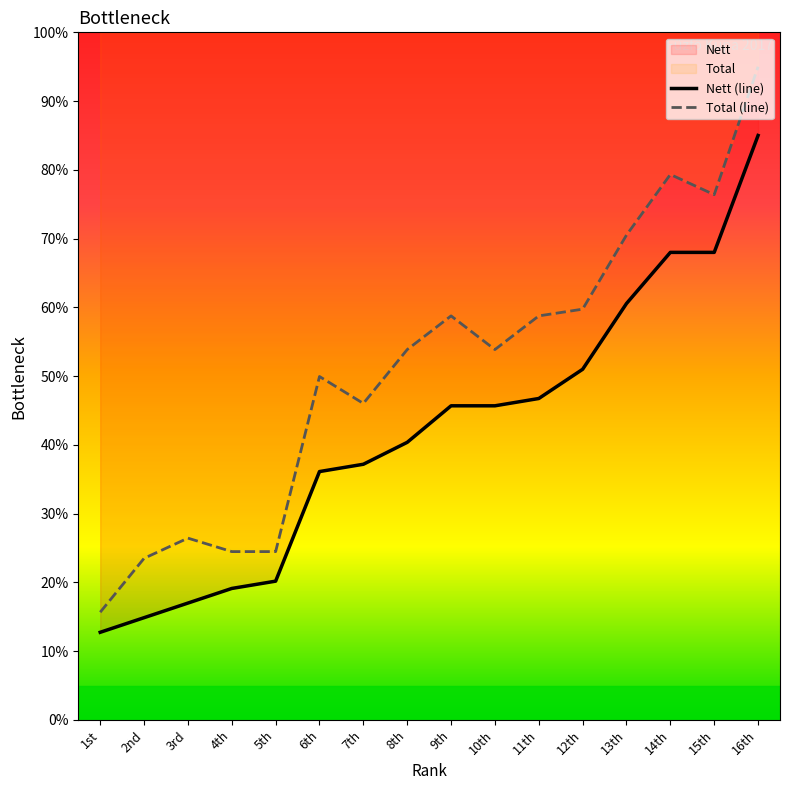

True or false: Total and Nett cross at least once.

False